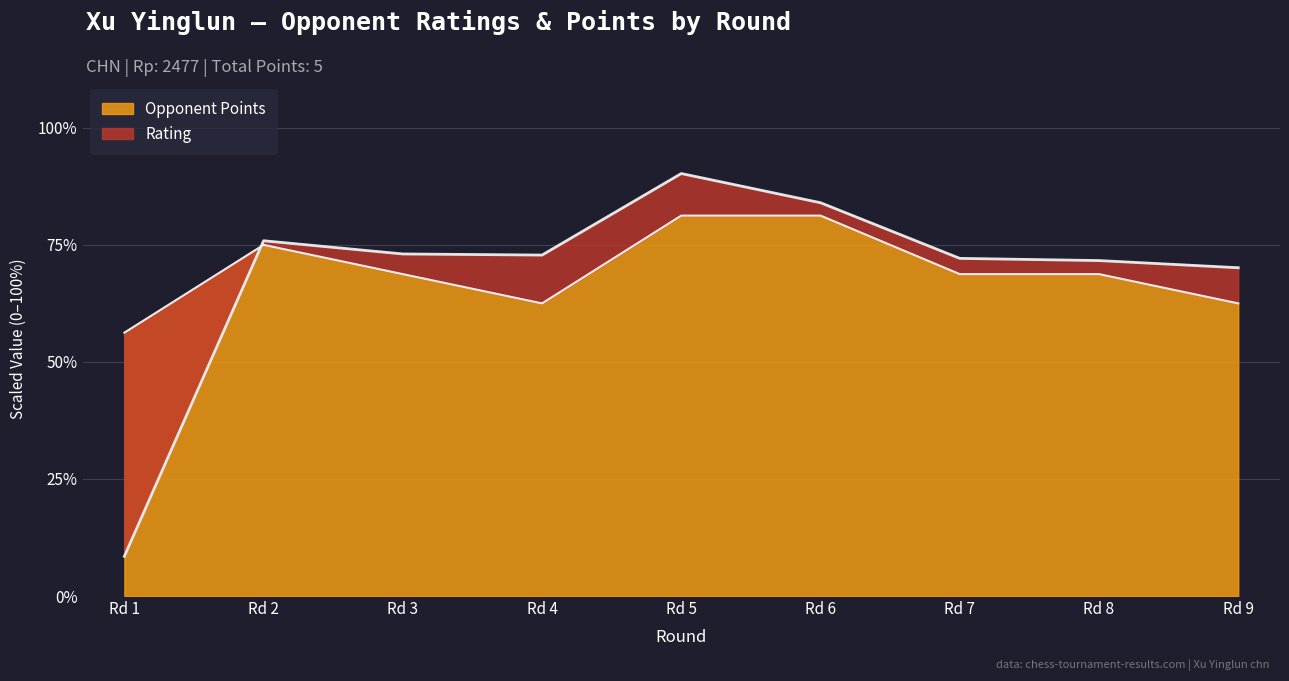

Which category has the lowest value in the Opponent Points series?

Rd 1